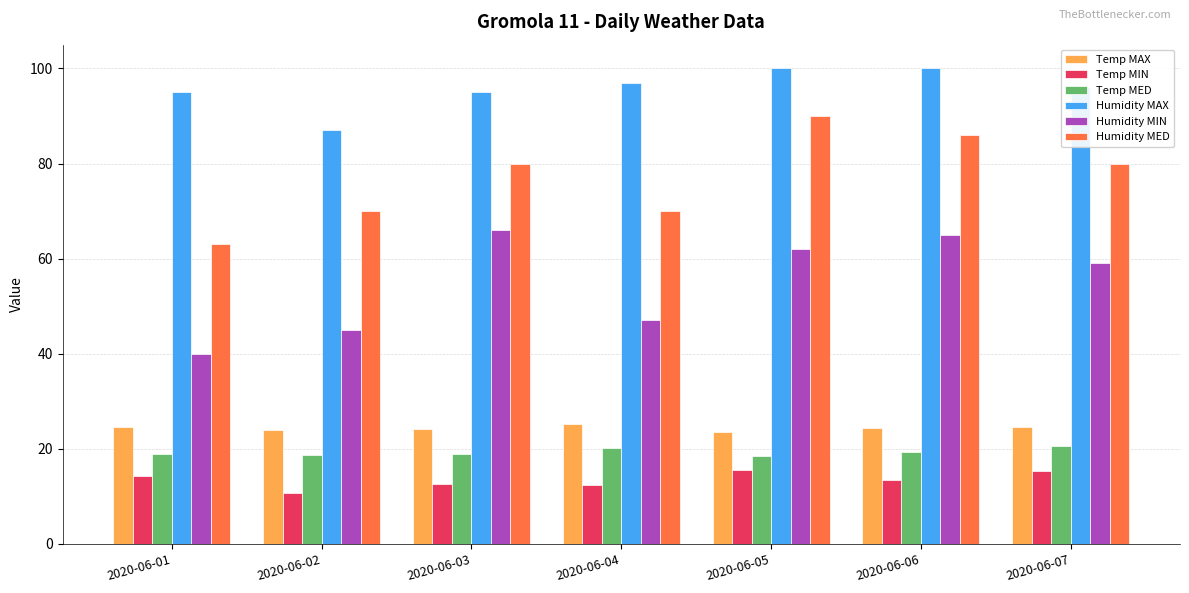

What is the value of the Humidity MAX bar at the 6th from the left?

100.0